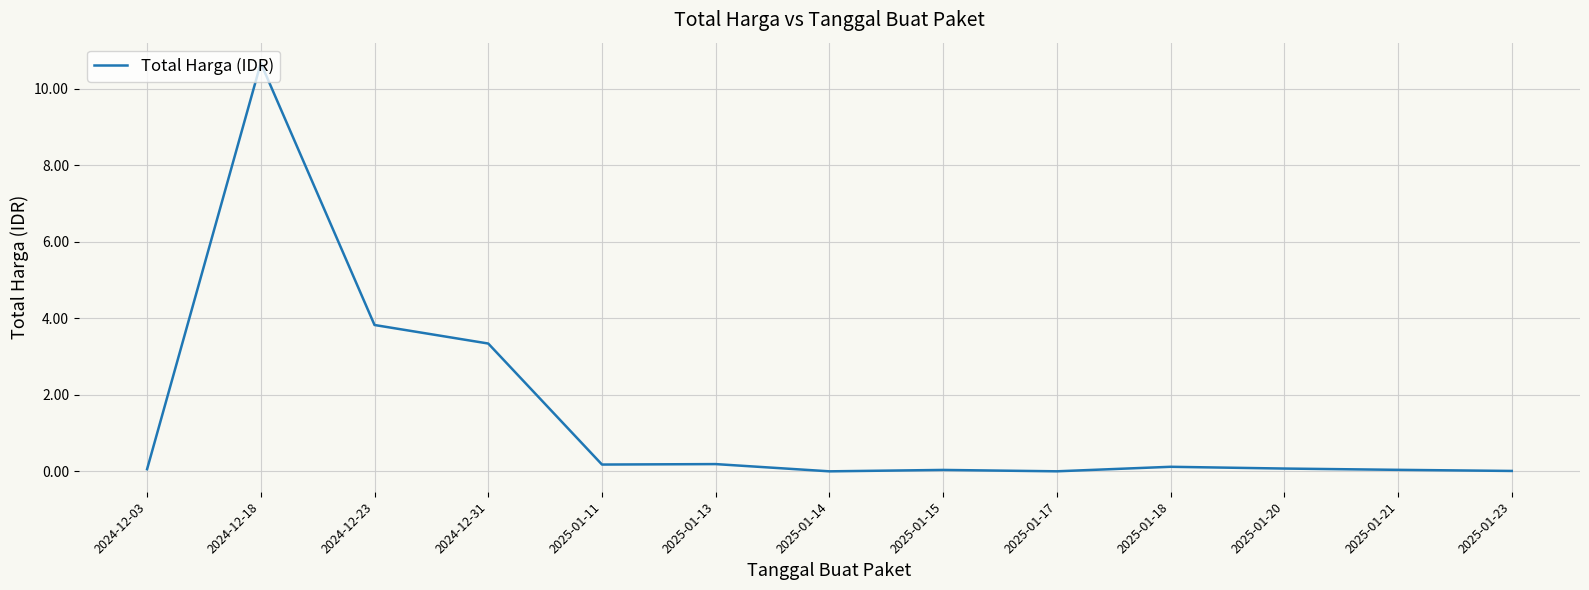

The chart shows a value of 3.3 at 2024-12-31. True or false?

True